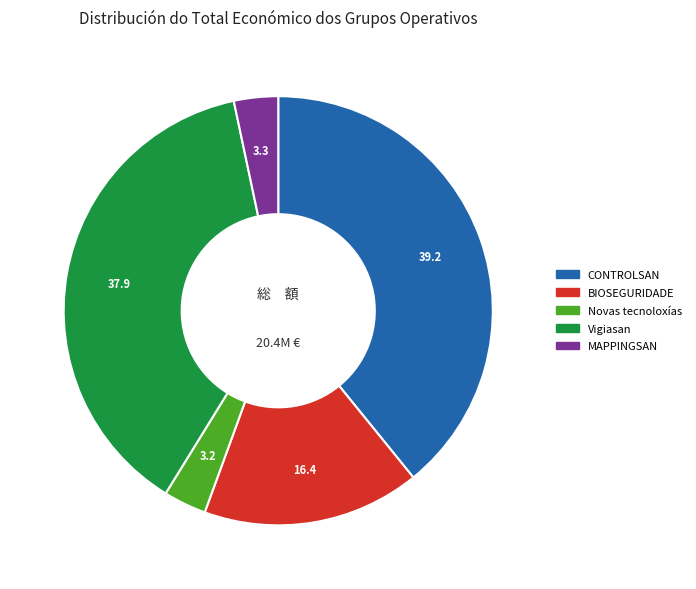

Which slice is the largest?

CONTROLSAN